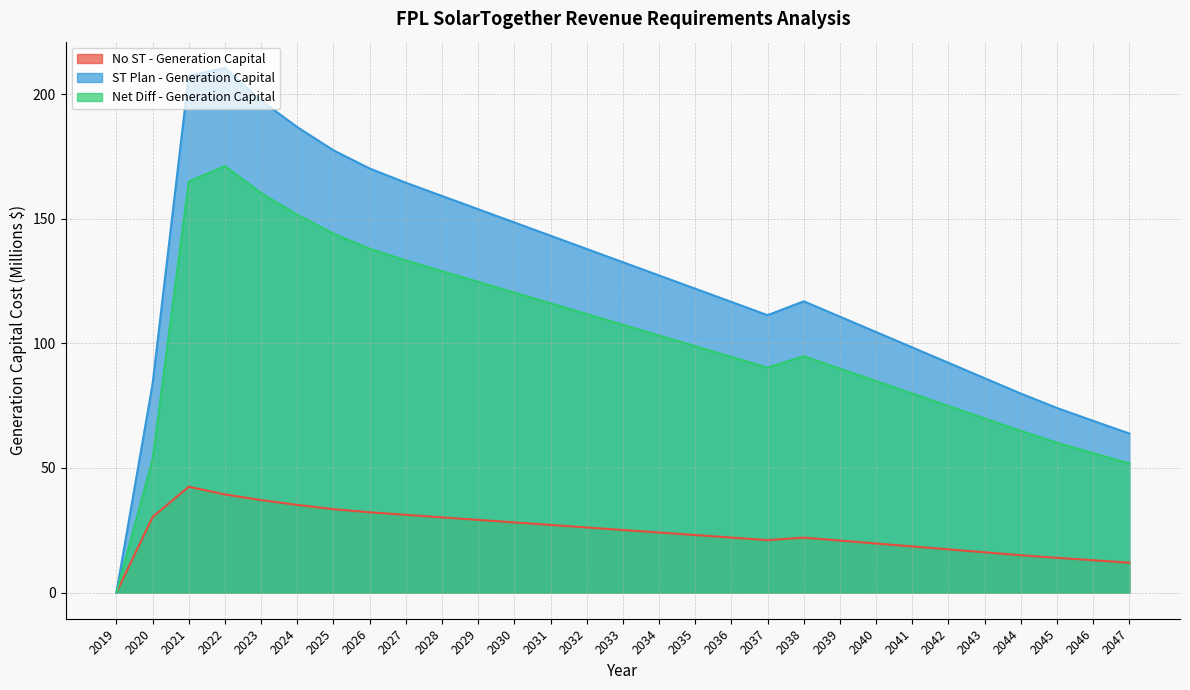

Read the ST Plan - Generation Capital value at 2044.

79.9